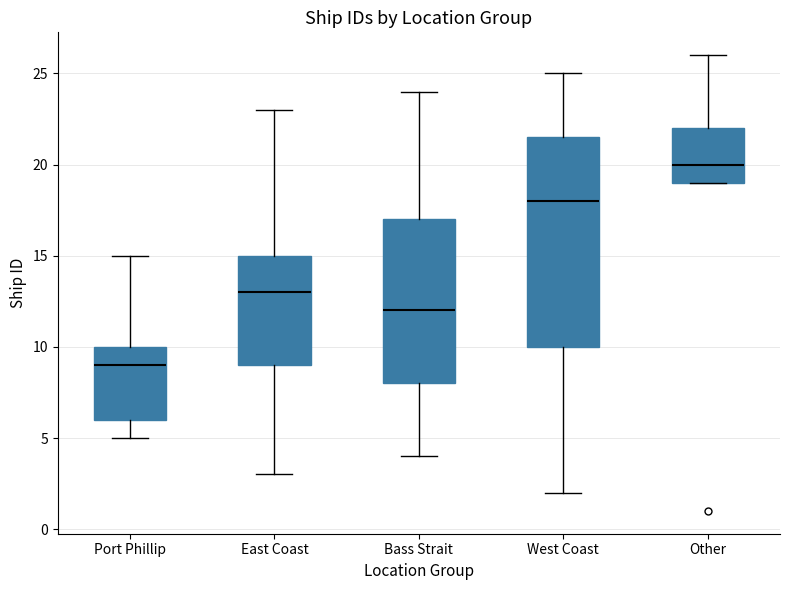

Reading left to right, read every box against the y-axis: the position of its median line, the range the box covers, and the ends of its whiskers. The values are not printed on the chart, so give them approximately, as read against the axis.

Port Phillip: median 9.0, box 6.0 to 10.0, whiskers 5.0 to 15.0
East Coast: median 13.0, box 9.0 to 15.0, whiskers 3.0 to 23.0
Bass Strait: median 12.0, box 8.0 to 17.0, whiskers 4.0 to 24.0
West Coast: median 18.0, box 10.0 to 21.5, whiskers 2.0 to 25.0
Other: median 20.0, box 19.0 to 22.0, whiskers 19.0 to 26.0